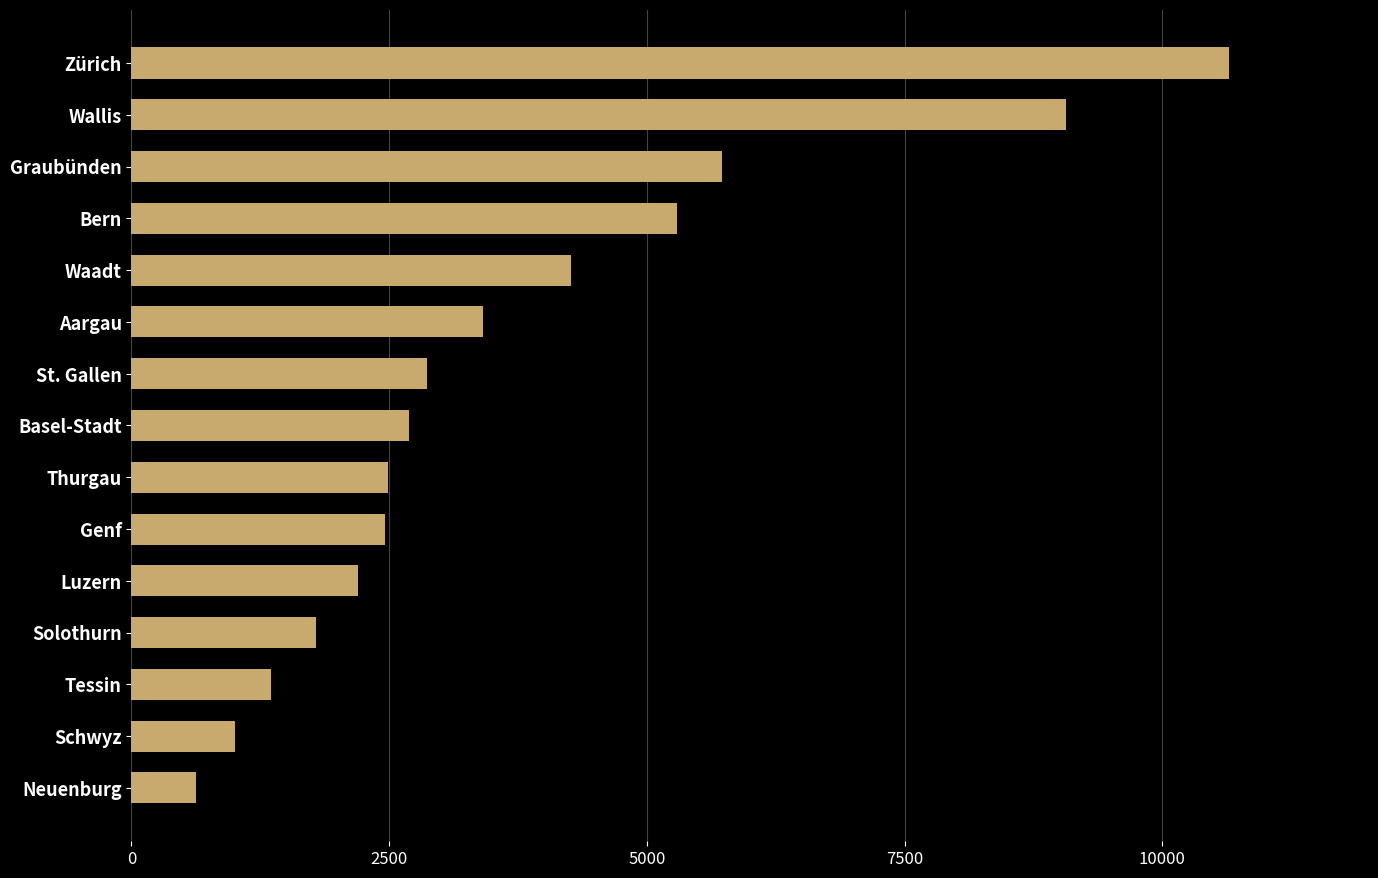

What is the difference between the second highest and second lowest values?

8062